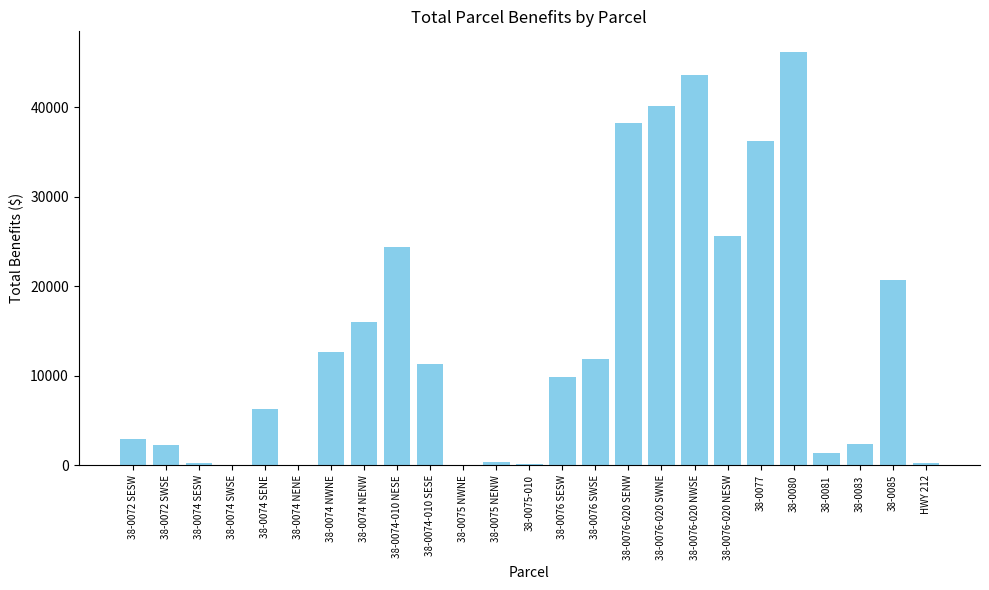

What value does the data have at 38-0076 SESW?

9893.6